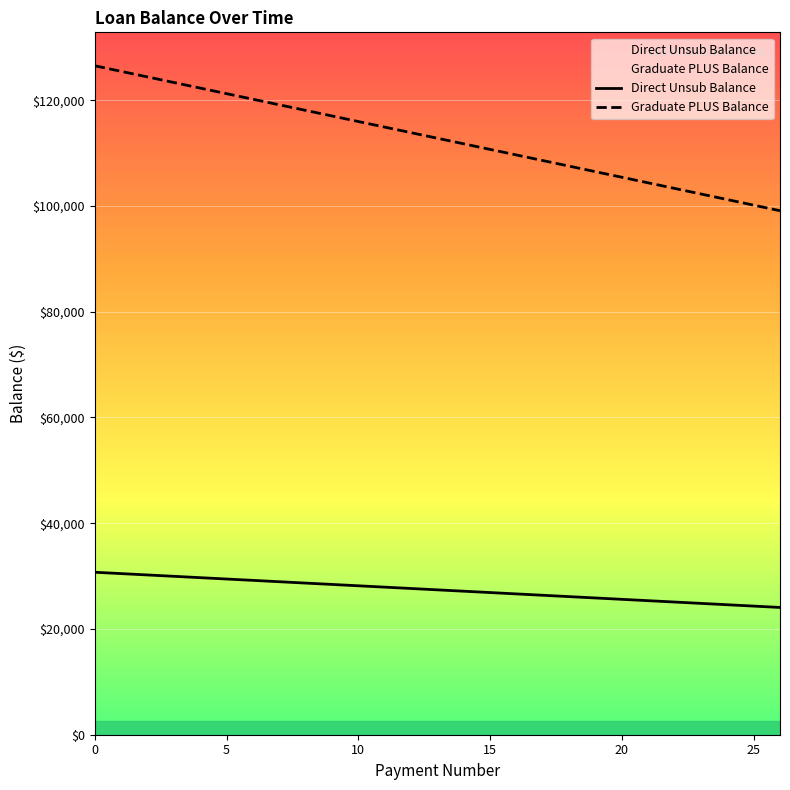

What are all the series names shown in the legend?

Direct Unsub Balance, Graduate PLUS Balance